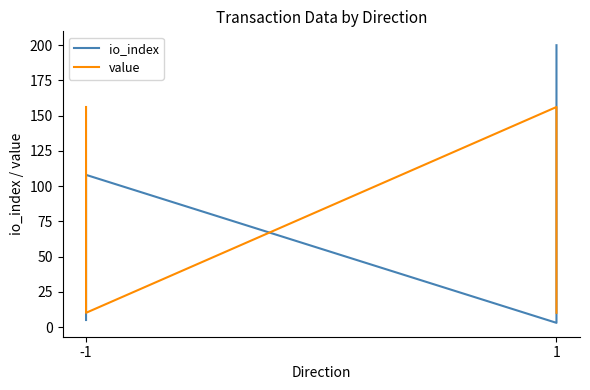

Is the value of io_index at -1 greater than the value of value at -1?

No